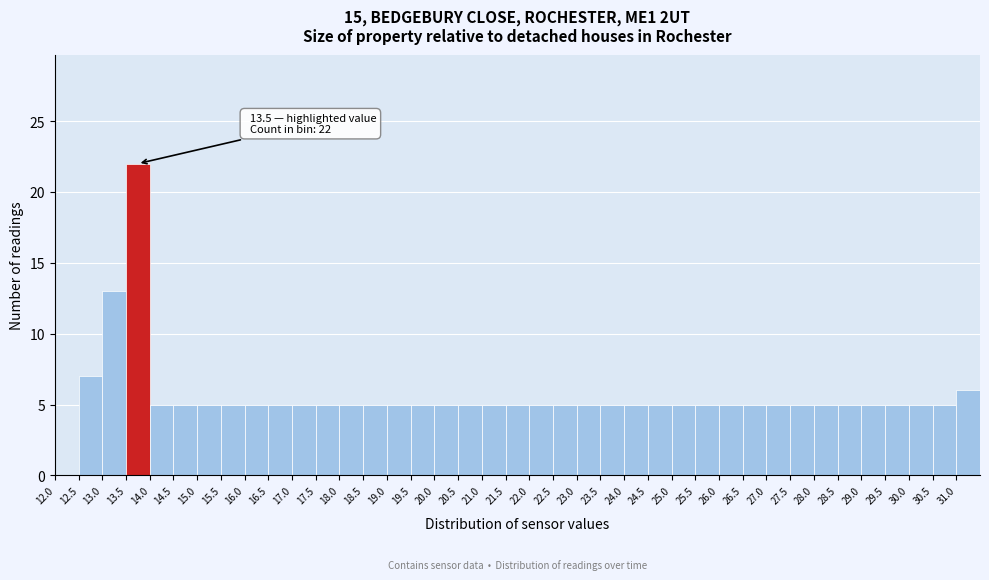

Over which range of the x-axis is the bar tallest?

13.5 to 14.0